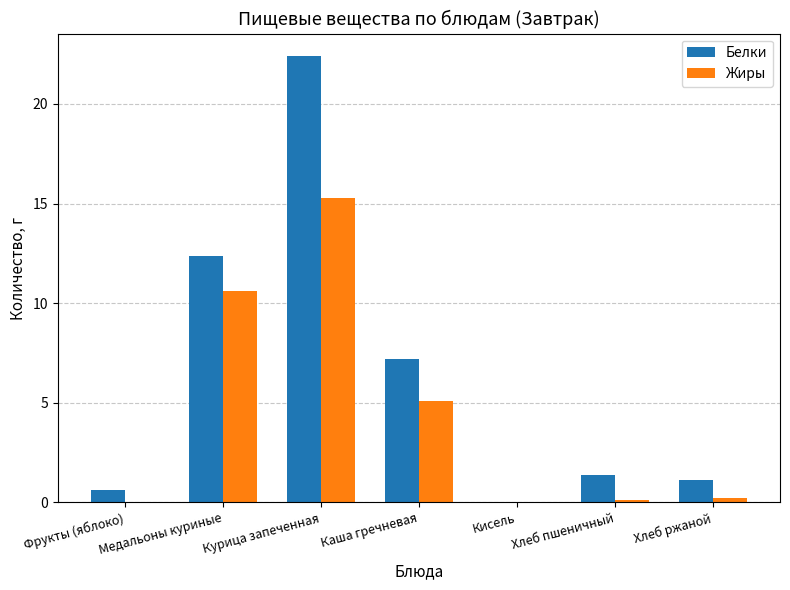

What are all the series names shown in the legend?

Белки, Жиры